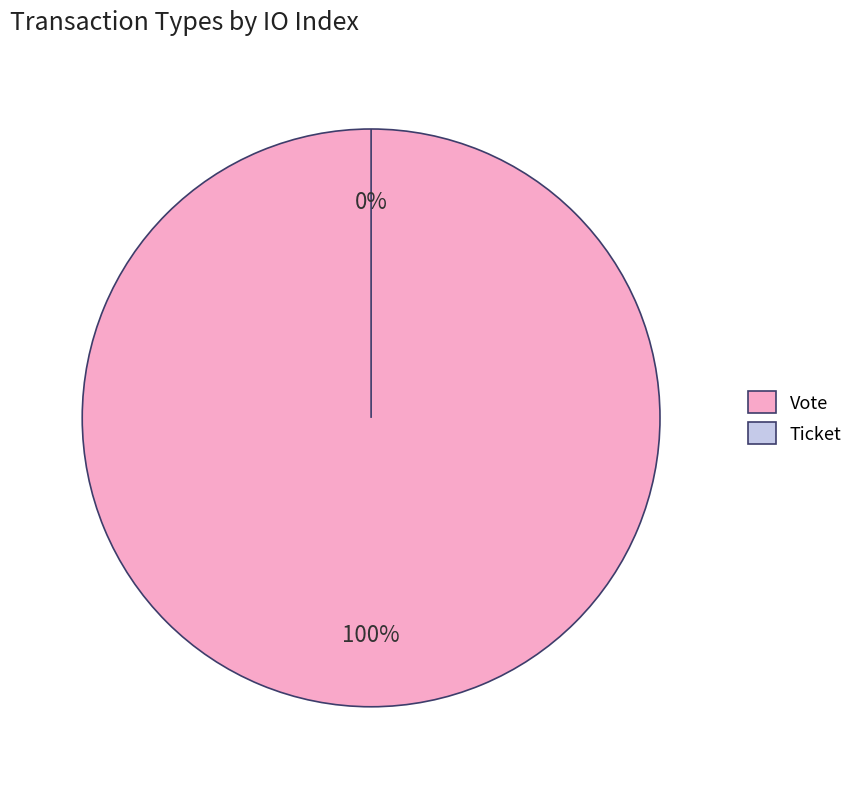

To the nearest percent, what is the difference between the largest and smallest slice percentages?

100%